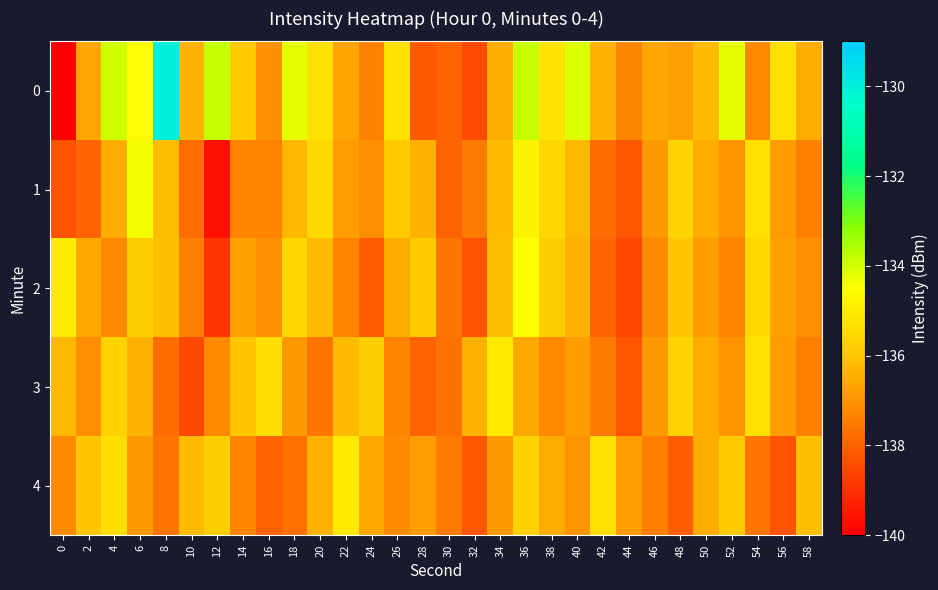

Between 44 and 36, which is larger?

36